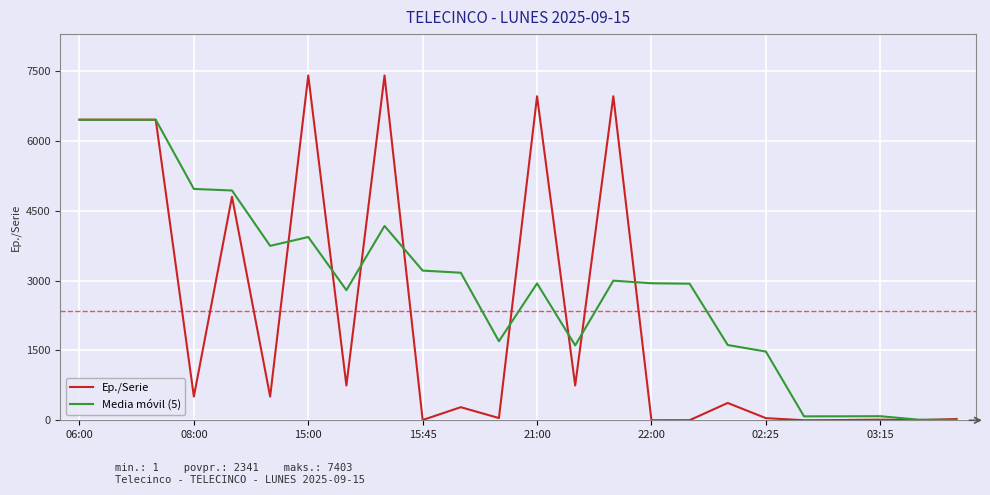

Which series has the largest total across all categories?

Media móvil (5)